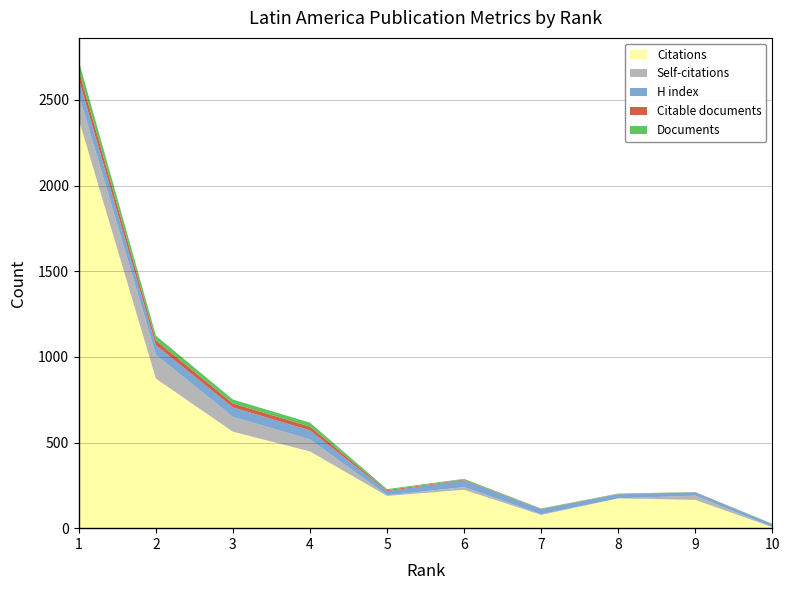

Reading left to right, list all the values displayed in this chart.

Citations: 1=2385	2=873	3=563	4=448	5=188	6=224	7=77	8=174	9=165	10=6
Self-citations: 1=145	2=139	3=87	4=70	5=4	6=16	7=4	8=0	9=25	10=1
H index: 1=90	2=56	3=55	4=53	5=24	6=40	7=30	8=24	9=19	10=17
Citable documents: 1=52	2=28	3=23	4=22	5=6	6=4	7=2	8=2	9=1	10=1
Documents: 1=54	2=28	3=23	4=23	5=6	6=4	7=2	8=2	9=1	10=1